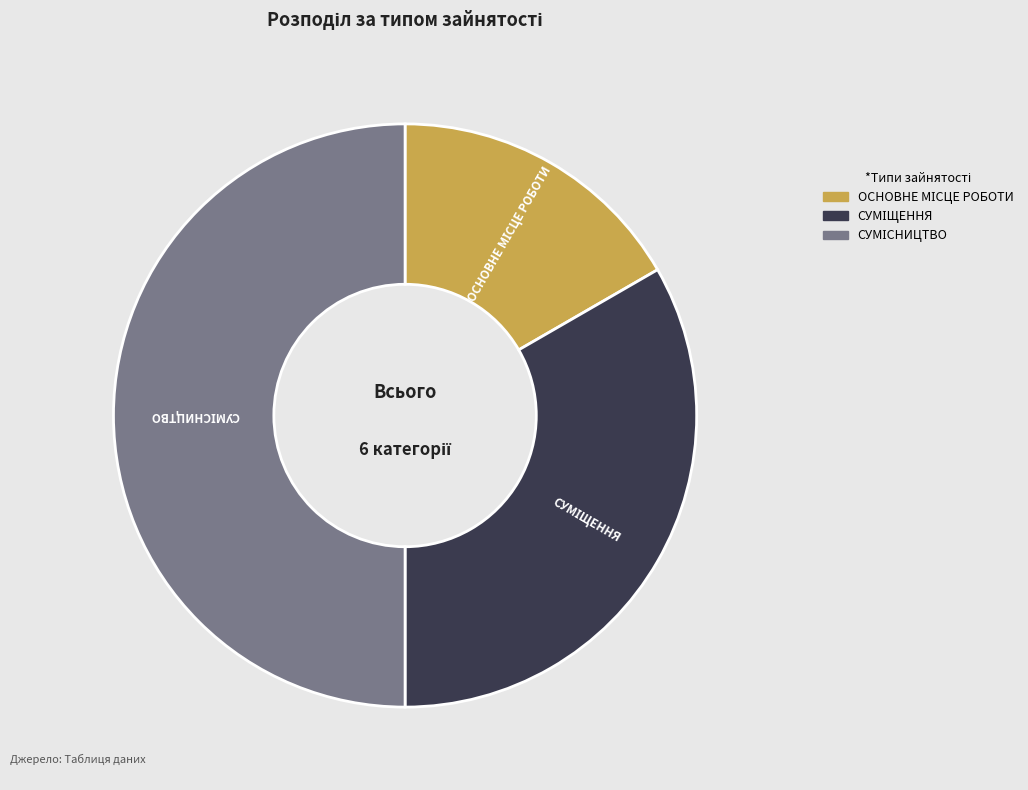

What is the smallest slice in the pie chart?

Основне місце роботи